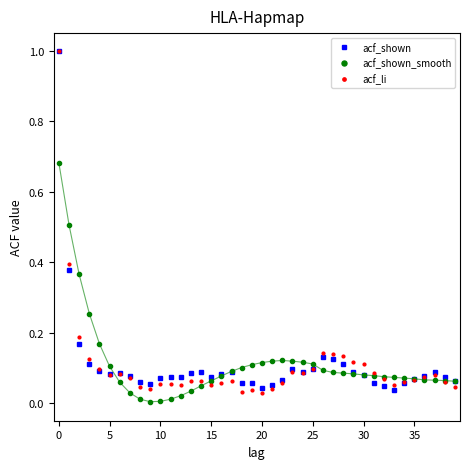

True or false: acf_shown has more than 2 interior local peaks.

True